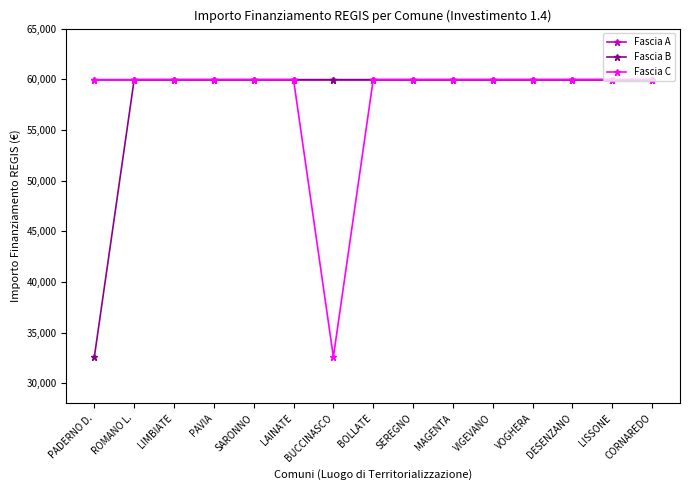

Reading left to right, transcribe all the data shown in this chart.

Fascia A: PADERNO D.=59966	ROMANO L.=59966	LIMBIATE=59966	PAVIA=59966	SARONNO=59966	LAINATE=59966	BUCCINASCO=59966	BOLLATE=59966	SEREGNO=59966	MAGENTA=59966	VIGEVANO=59966	VOGHERA=59966	DESENZANO=59966	LISSONE=59966	CORNAREDO=59966
Fascia B: PADERNO D.=32589	ROMANO L.=59966	LIMBIATE=59966	PAVIA=59966	SARONNO=59966	LAINATE=59966	BUCCINASCO=59966	BOLLATE=59966	SEREGNO=59966	MAGENTA=59966	VIGEVANO=59966	VOGHERA=59966	DESENZANO=59966	LISSONE=59966	CORNAREDO=59966
Fascia C: PADERNO D.=59966	ROMANO L.=59966	LIMBIATE=59966	PAVIA=59966	SARONNO=59966	LAINATE=59966	BUCCINASCO=32589	BOLLATE=59966	SEREGNO=59966	MAGENTA=59966	VIGEVANO=59966	VOGHERA=59966	DESENZANO=59966	LISSONE=59966	CORNAREDO=59966